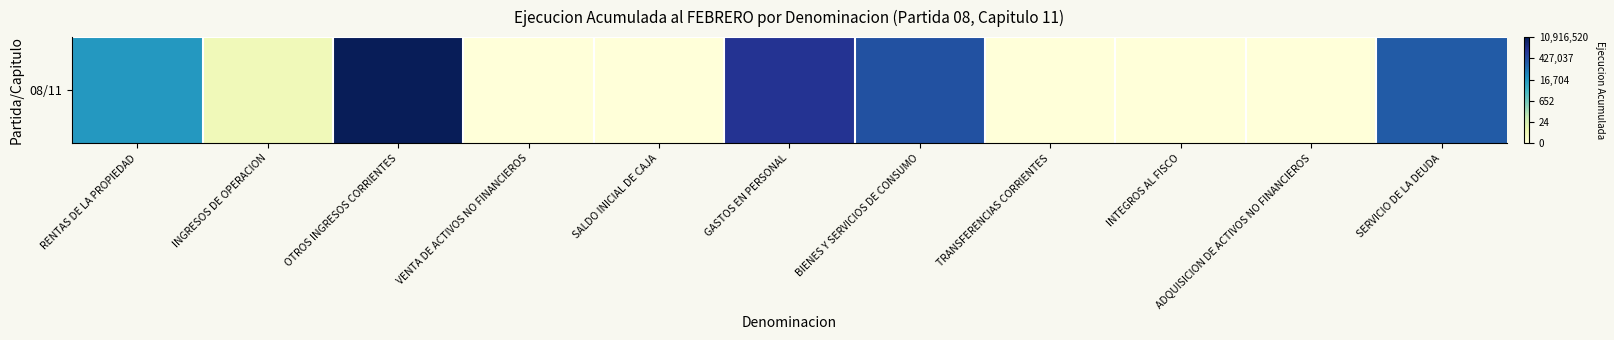

At which category does the chart reach its minimum across all series?

VENTA DE ACTIVOS NO FINANCIEROS